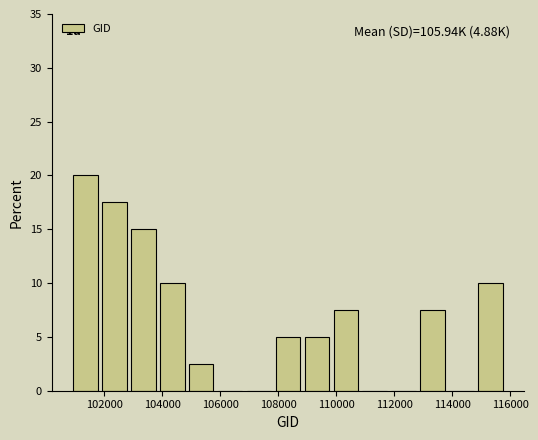

Over which range of the x-axis is the bar tallest?

101000 to 102000